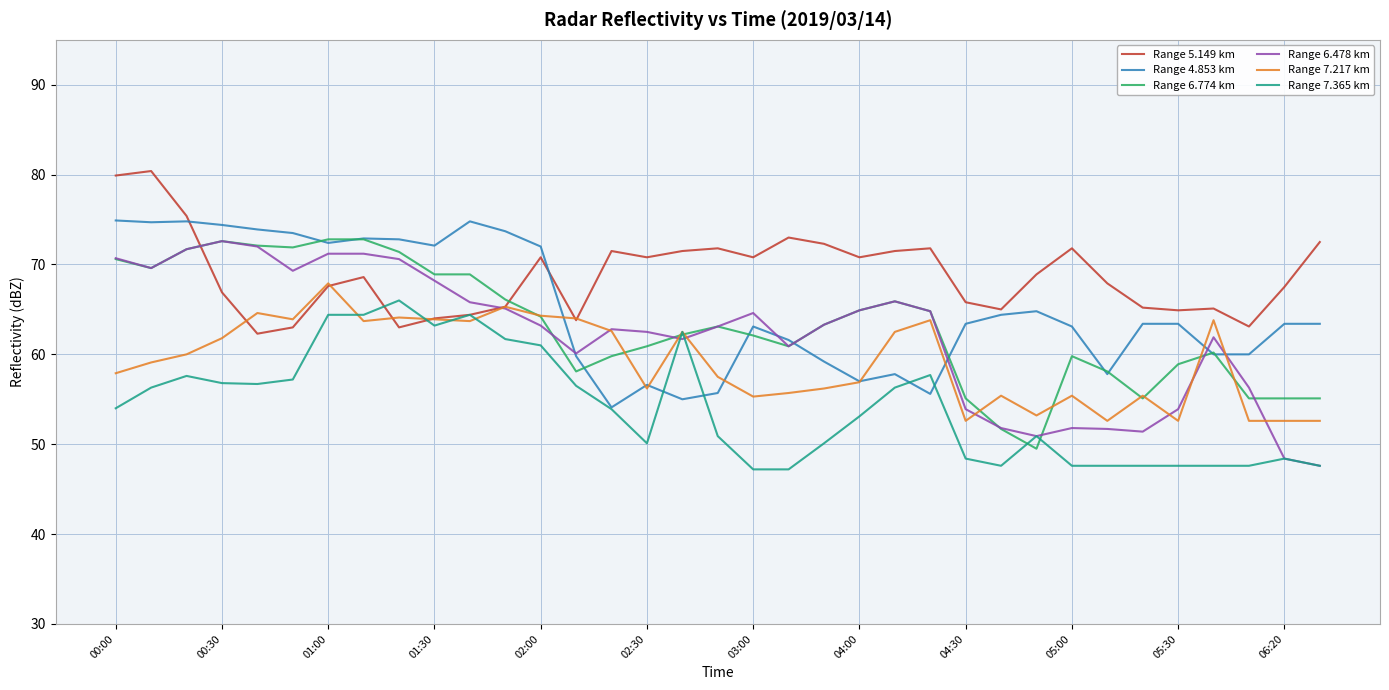

What is the average value of the Range 6.774 km series?

63.2